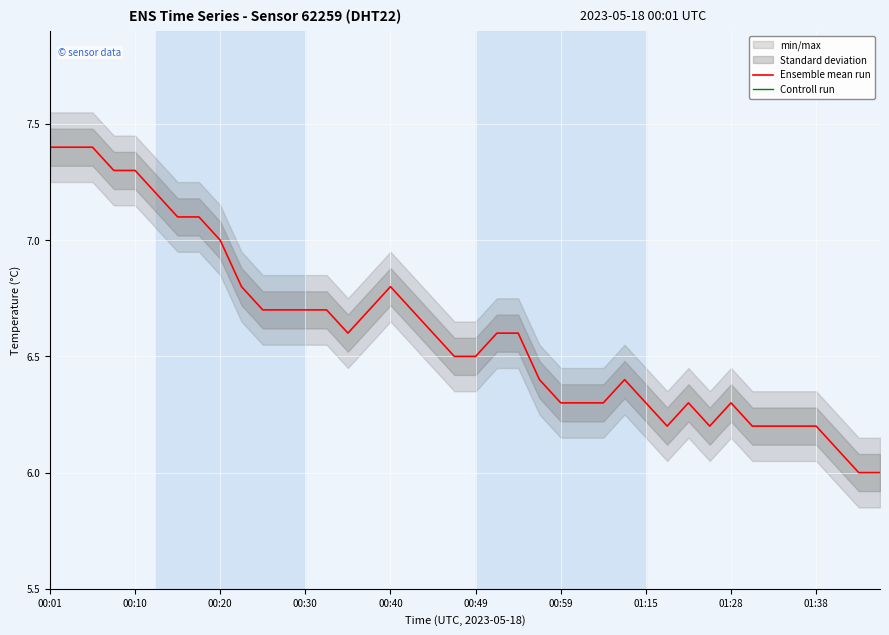

Which series has the largest range (max minus min)?

Ensemble mean run